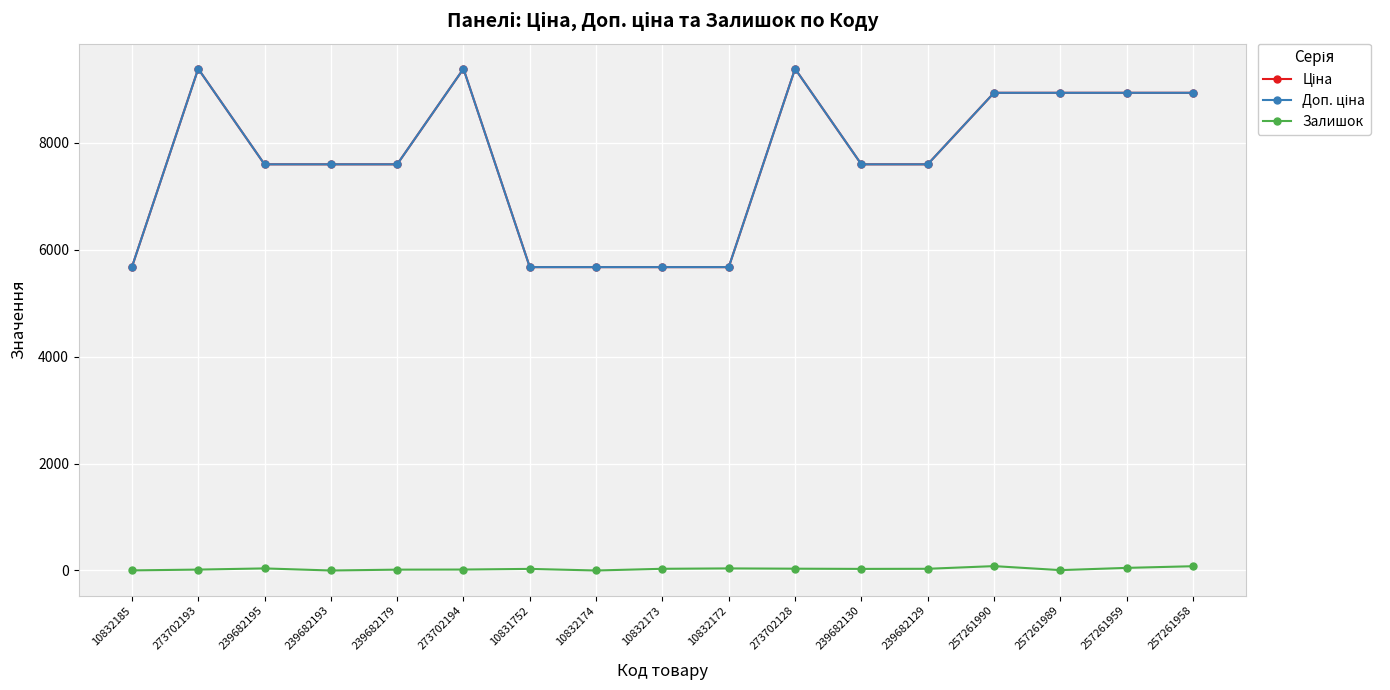

At which label does Залишок first exceed 30?

239682195